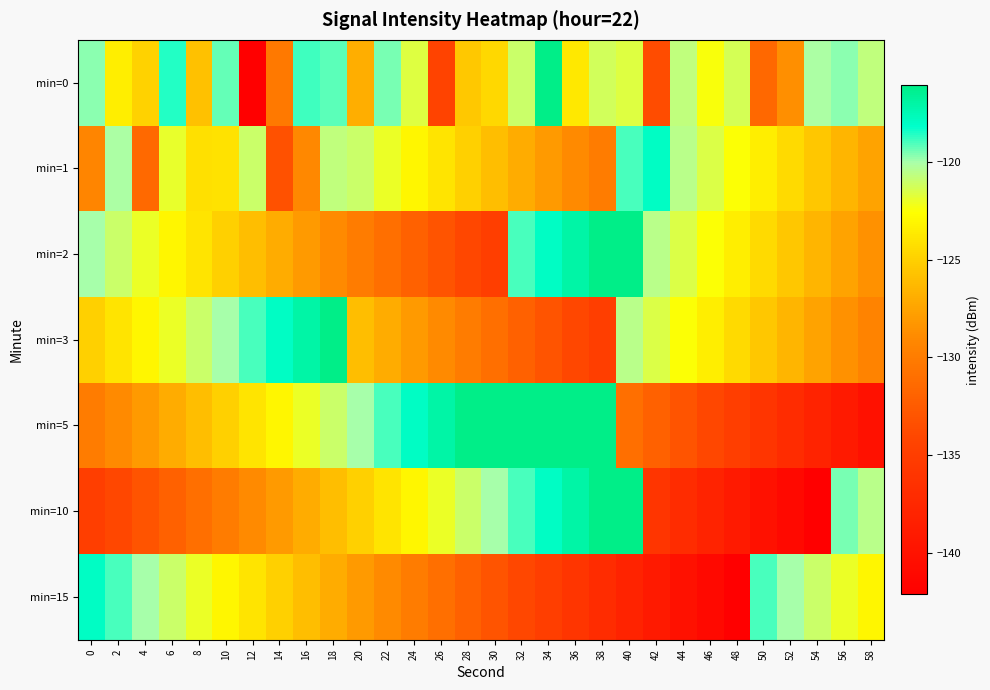

At 52, list the series in order from smallest to largest.

min=10, min=5, min=0, min=3, min=2, min=1, min=15